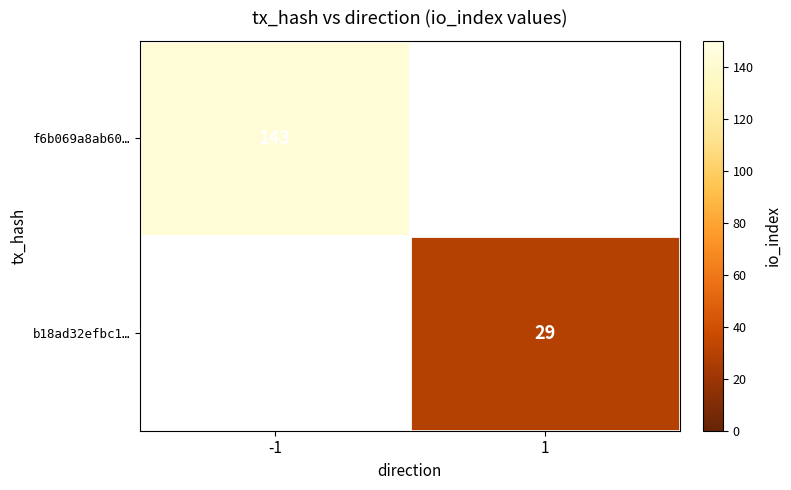

The f6b069a8ab60… series shows 143 at -1. True or false?

True